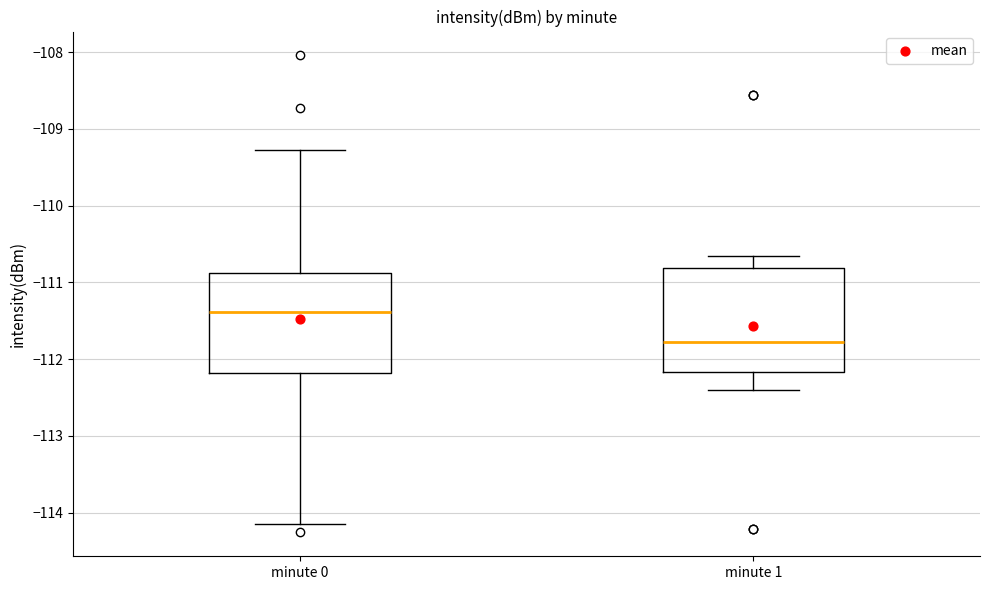

Reading left to right, transcribe this box plot: for each box, give where its median line is, the range the box spans, and where its two whiskers end, as read against the y-axis. The values are not printed on the chart, so give them approximately, as read against the axis.

minute 0: median -111.4, box -112.2 to -110.9, whiskers -114.1 to -109.3
minute 1: median -111.8, box -112.2 to -110.8, whiskers -112.4 to -110.7